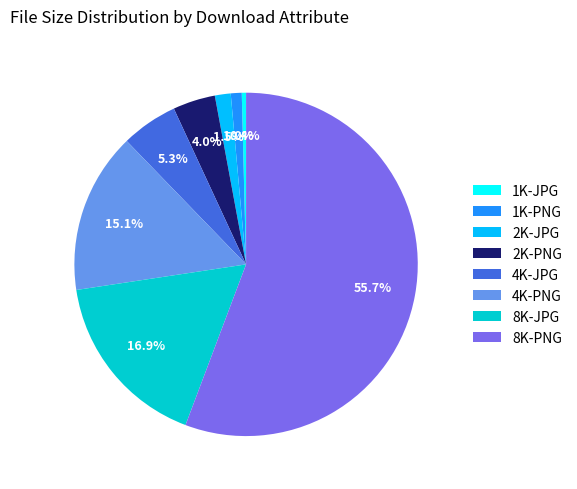

Combined, what portion of the pie is 8K-JPG and 1K-JPG?

17.3%